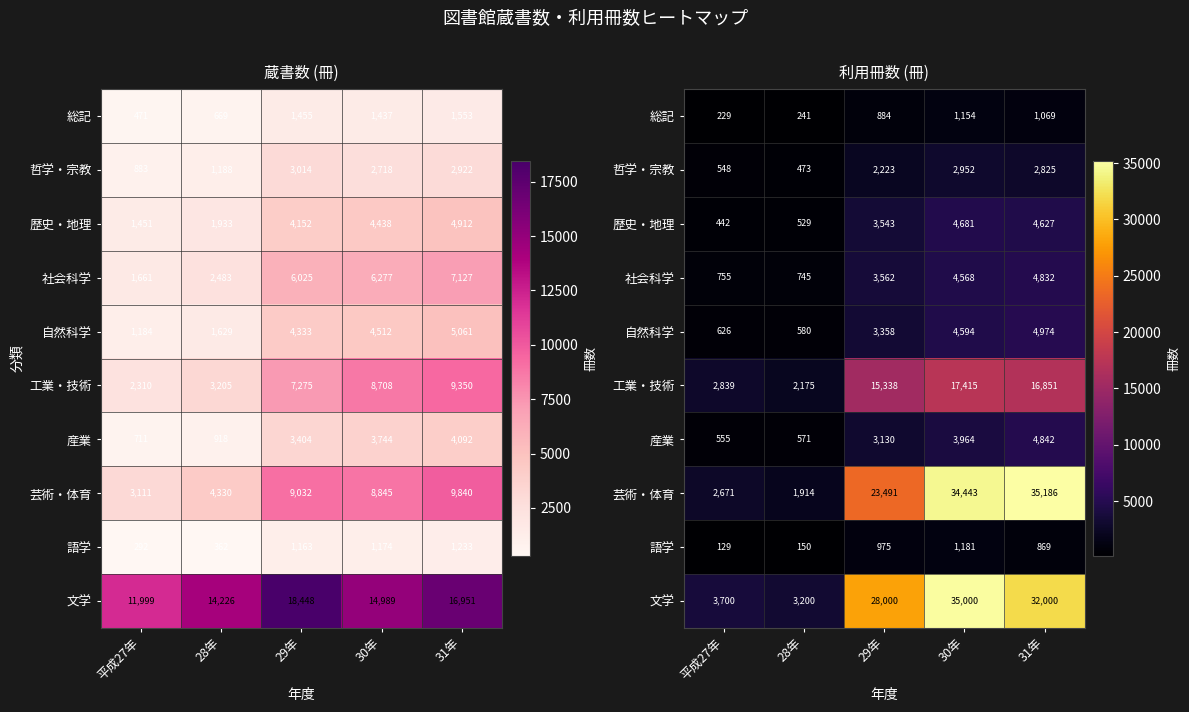

Which category has the highest value in the 文学 series?

30年